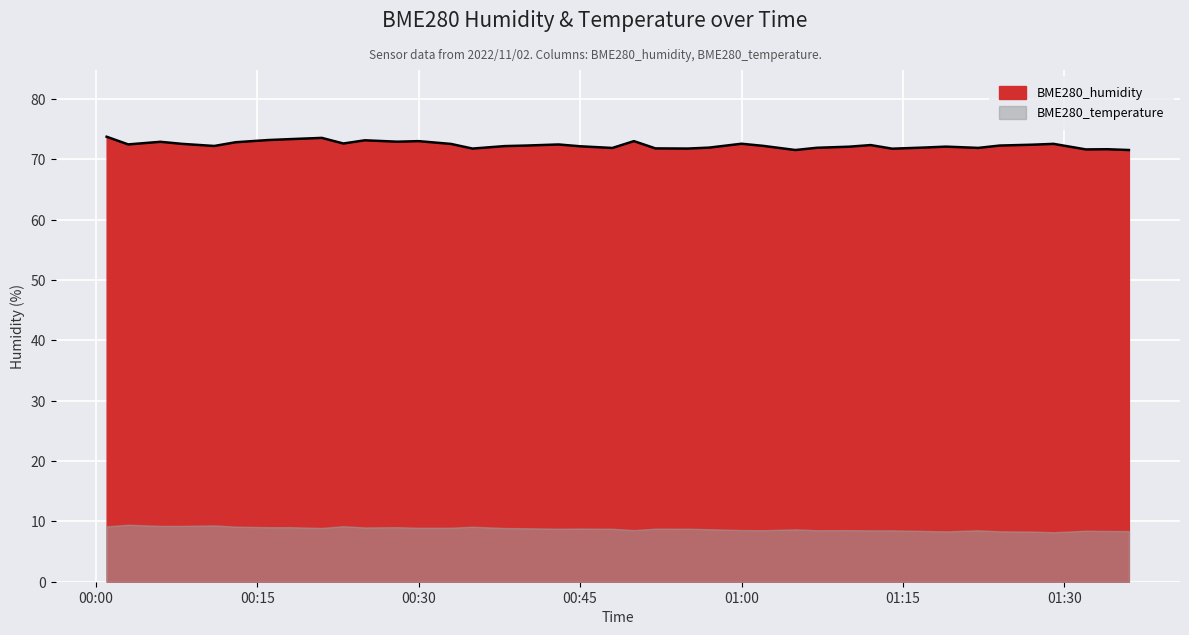

What is the value of the 28th point from the left?

71.9